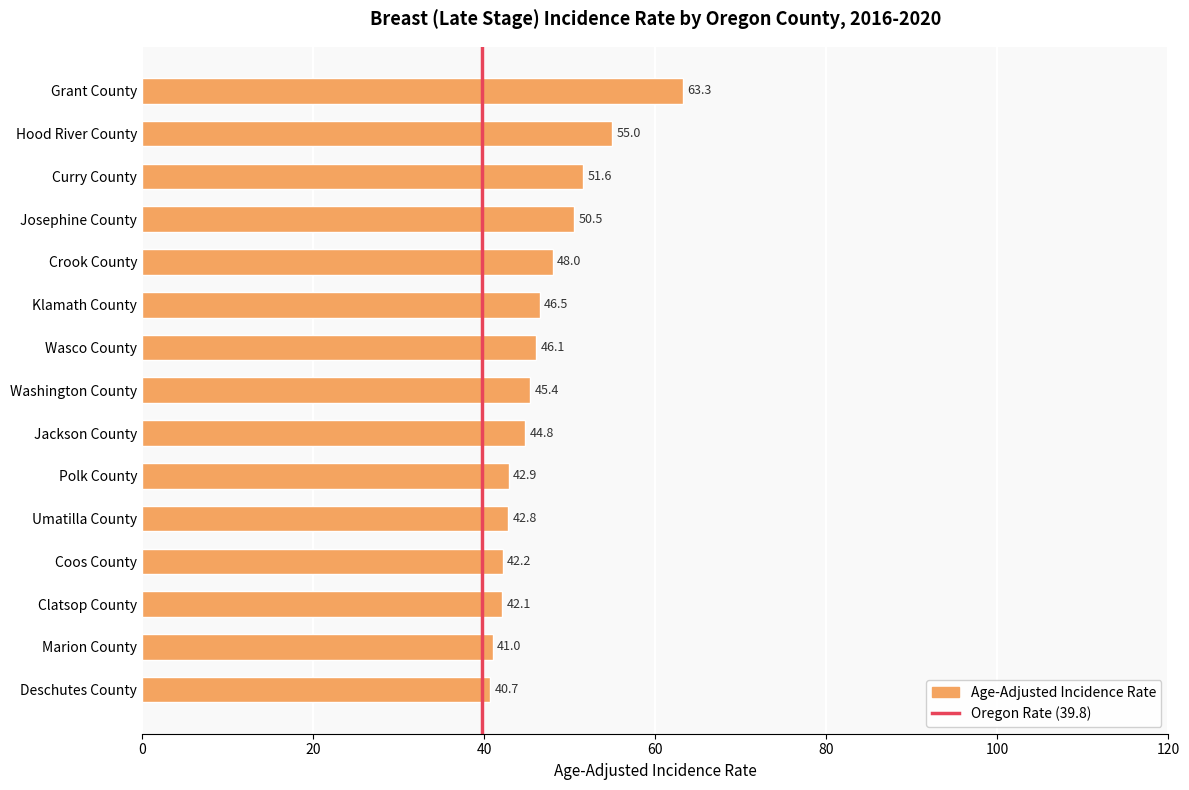

Which label corresponds to the smallest value in the chart?

Deschutes County